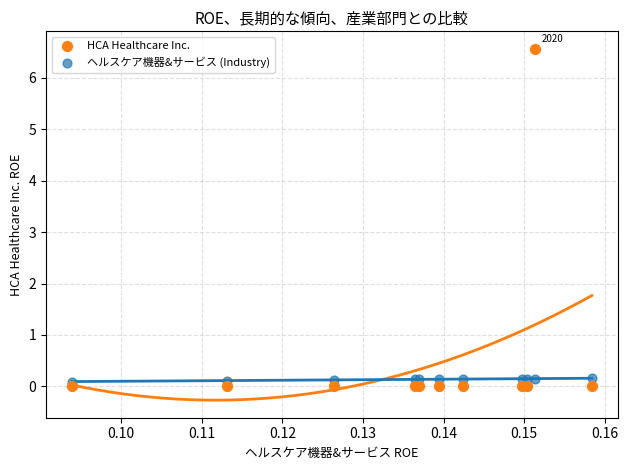

Which series reaches the maximum Y coordinate?

HCA Healthcare Inc.